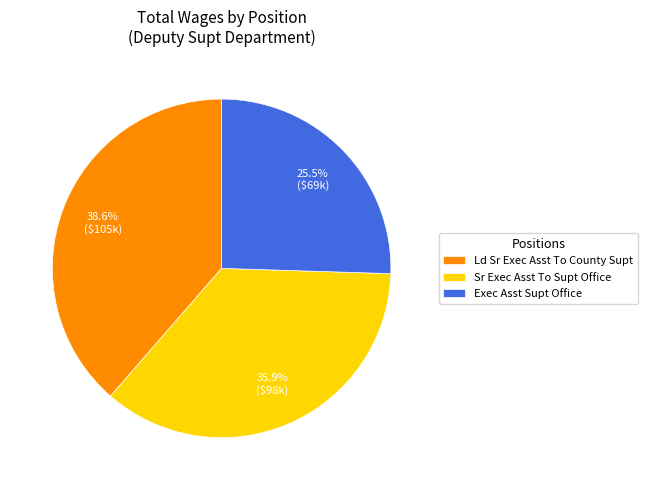

Does any single category account for the majority?

No